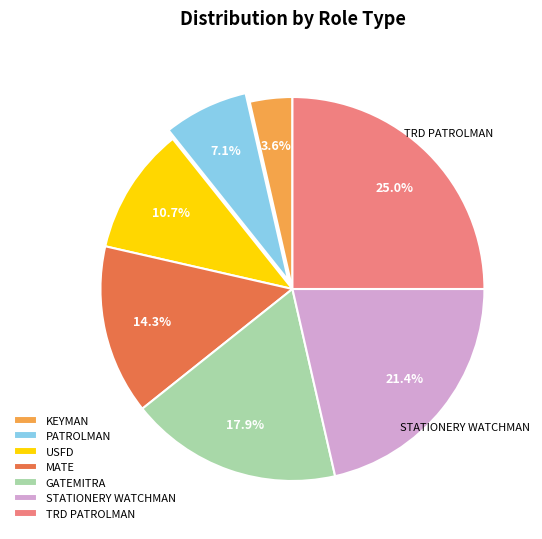

Is there a majority slice in this chart?

No